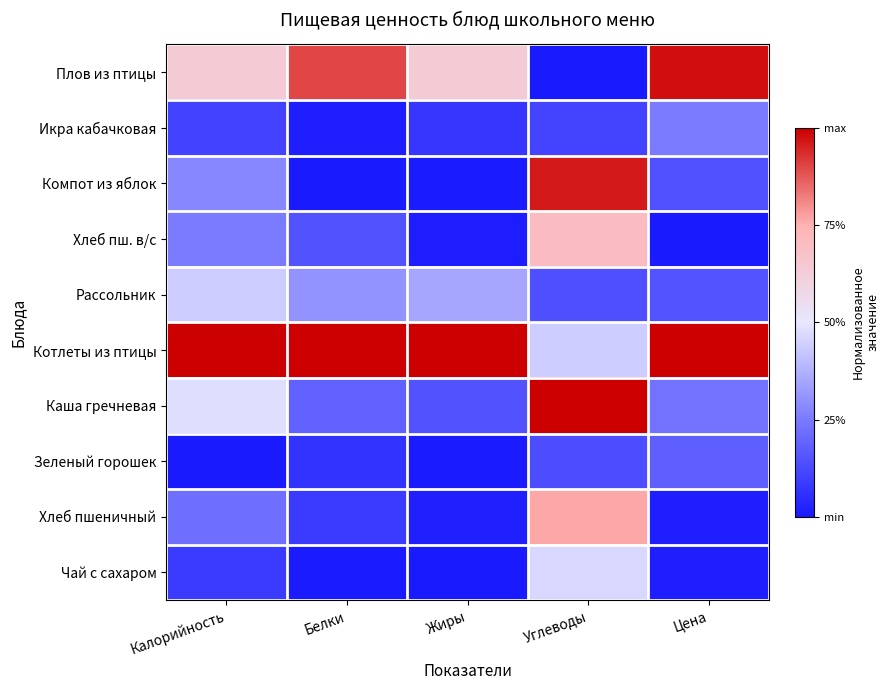

Rank the series by their maximum value, from highest to lowest.

Котлеты из птицы, Каша гречневая, Плов из птицы, Компот из яблок, Хлеб пшеничный, Хлеб пш. в/с, Чай с сахаром, Рассольник, Икра кабачковая, Зеленый горошек